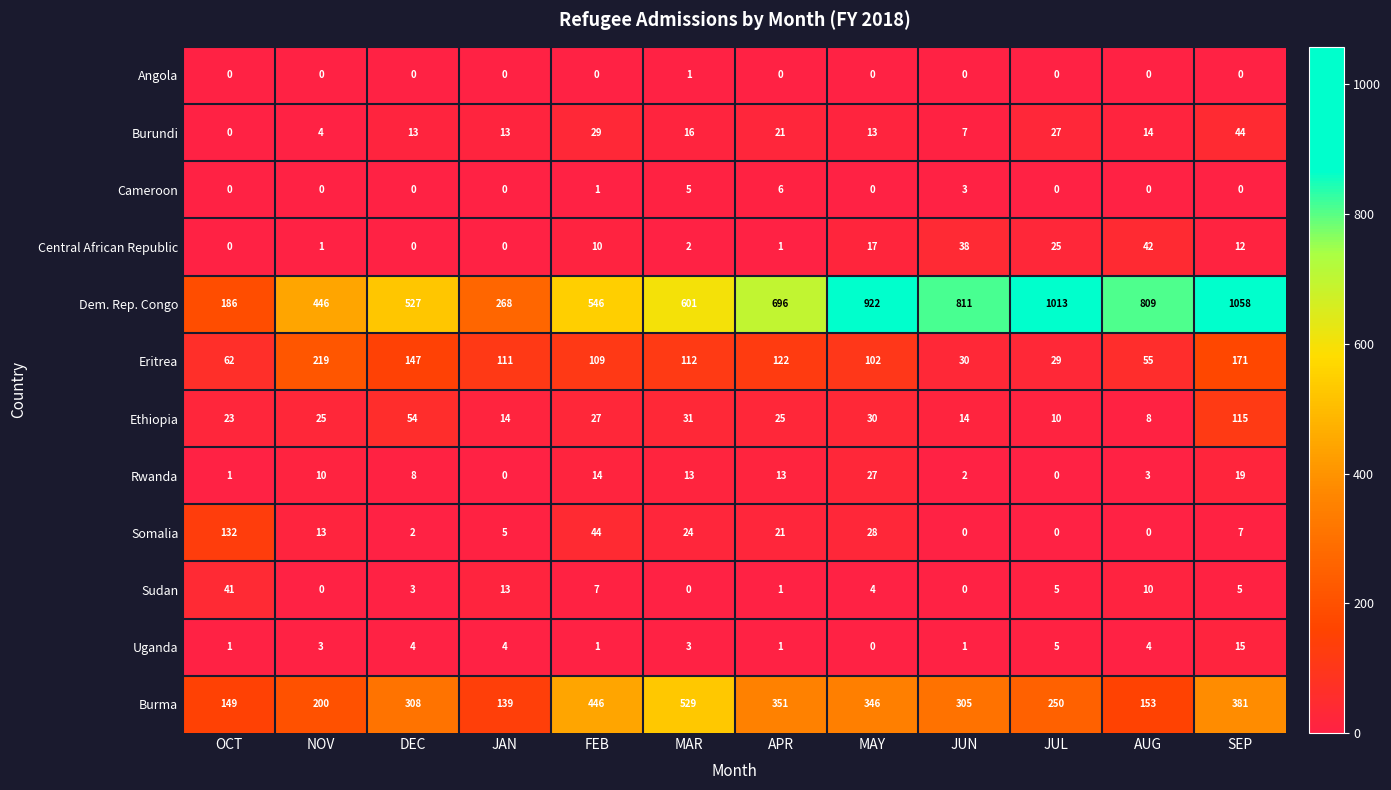

What is the sum of all Burundi values?

201